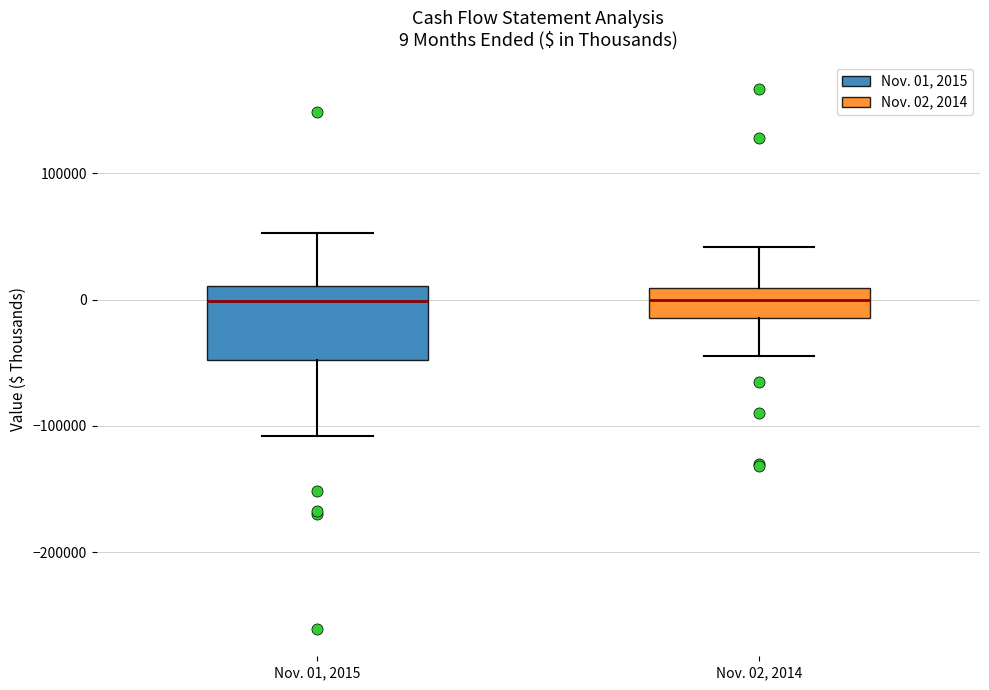

Which box is the tallest, from its lower edge to its upper edge?

Nov. 01, 2015